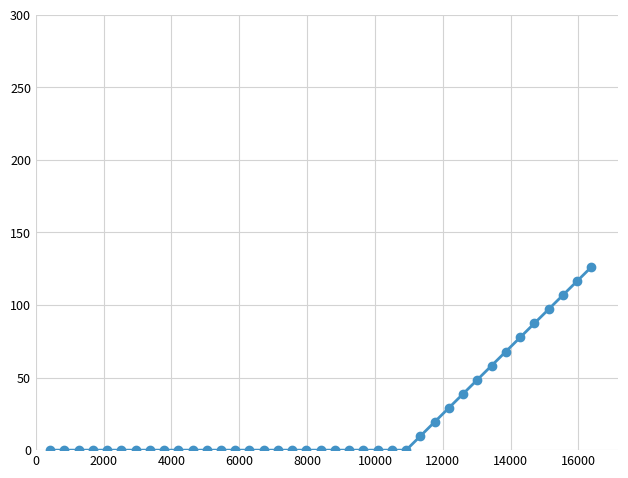

What is the value of the 35th point from the left?

87.3